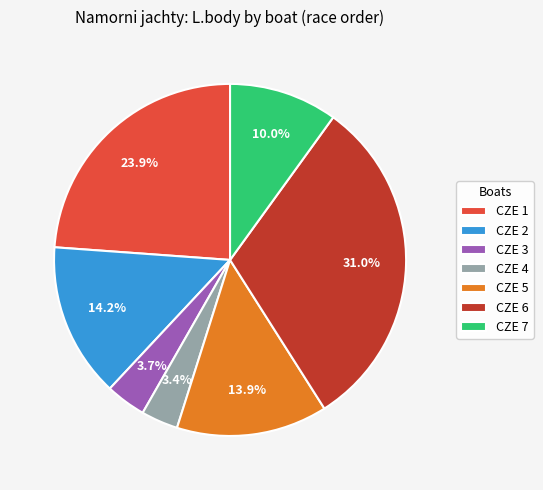

Which slice is the largest?

CZE 6